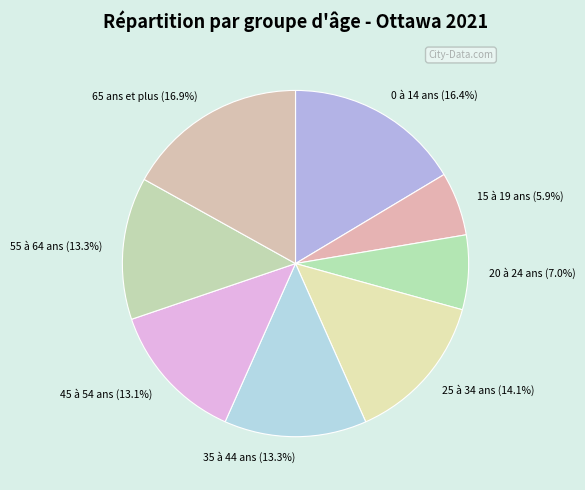

To the nearest percent, what is the combined percentage of 55 à 64 ans and 35 à 44 ans?

27%